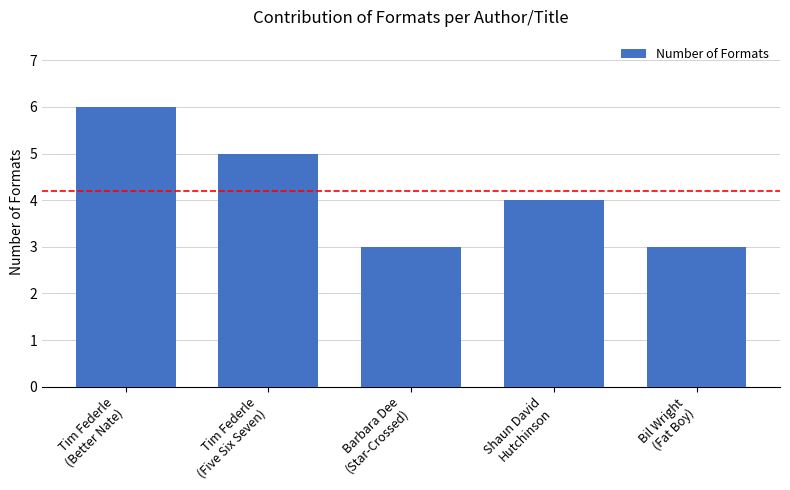

Which has a higher value, Bil Wright
(Fat Boy) or Shaun David
Hutchinson?

Shaun David
Hutchinson